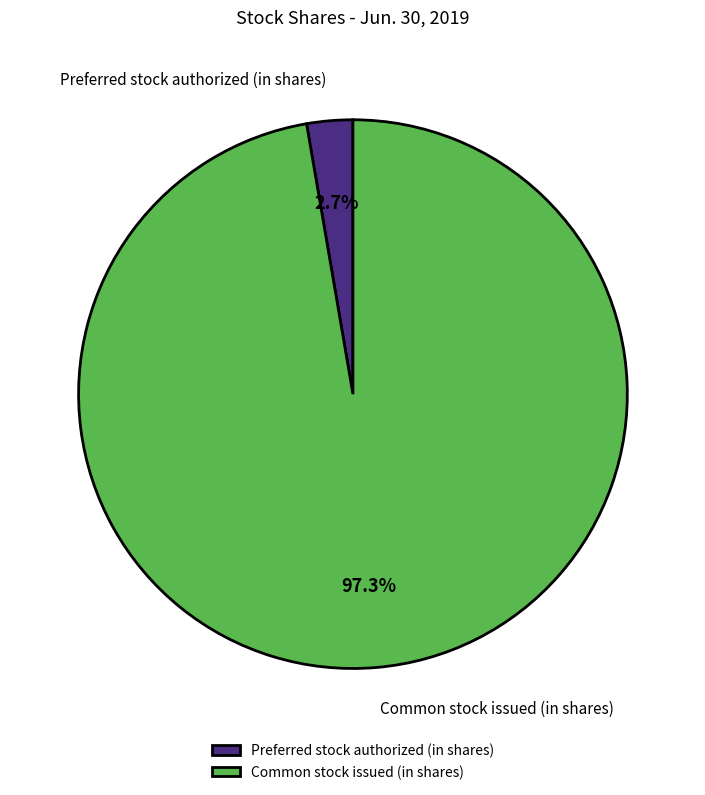

Which category has the biggest portion of the pie?

Common stock issued (in shares)